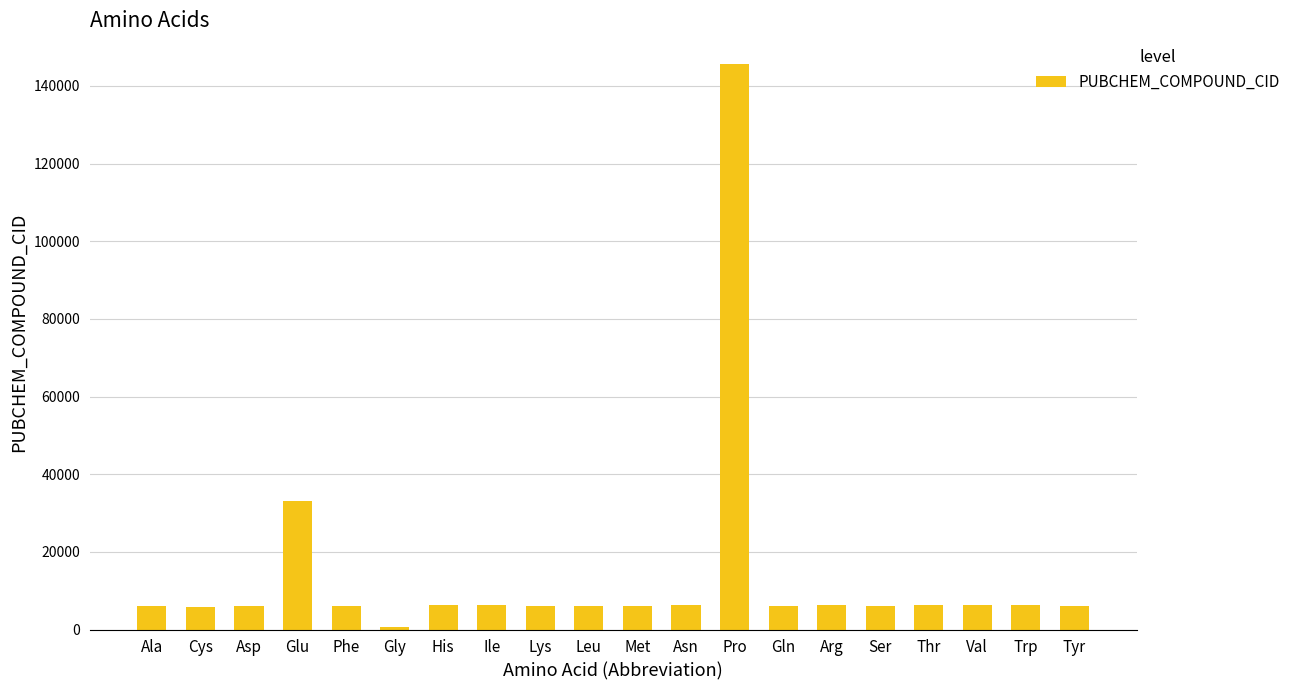

What is the label of the 9th bar from the right?

Asn